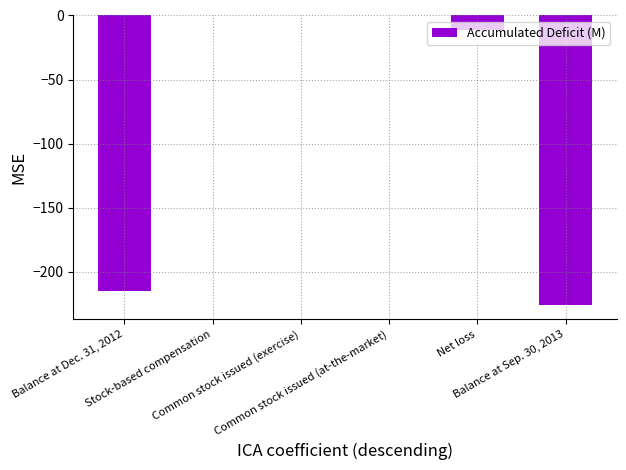

What is the sum of all values?

-452.3